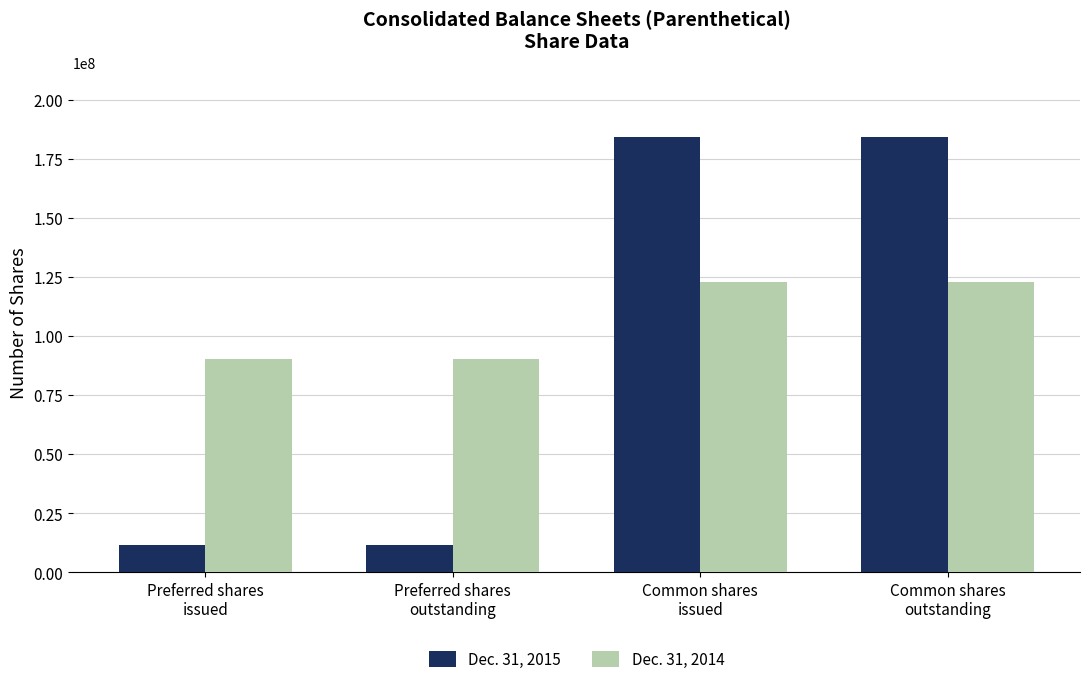

Which series has the widest spread of values?

Dec. 31, 2015